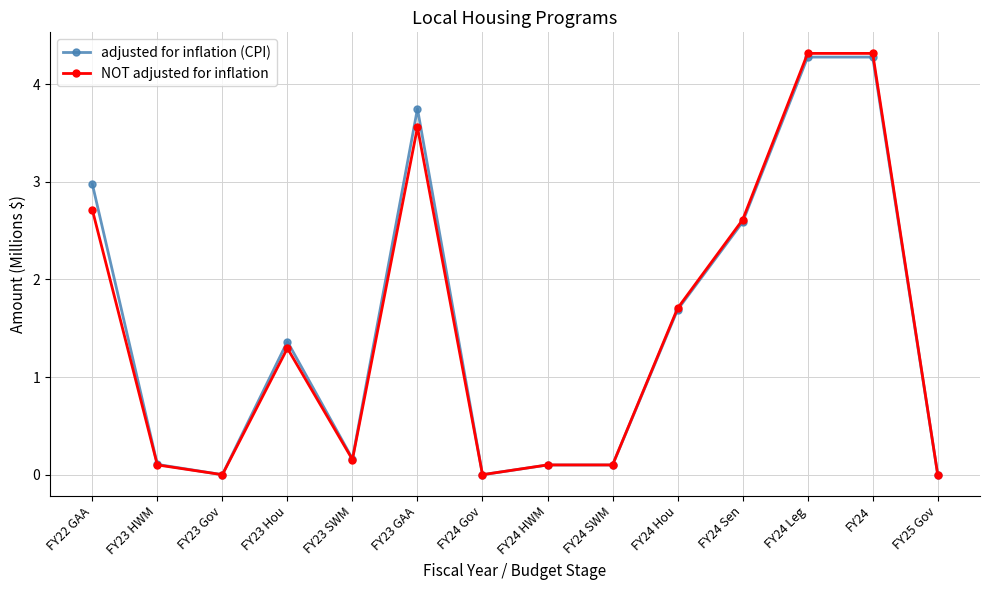

True or false: NOT adjusted for inflation has a value of 1.3 at FY23 Hou.

True